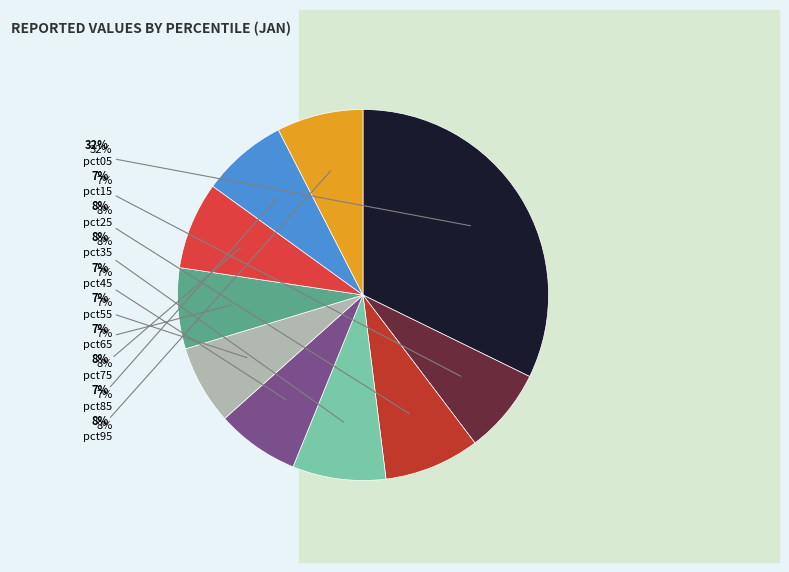

Combined, what portion of the pie is pct35 and pct65?

15.2%